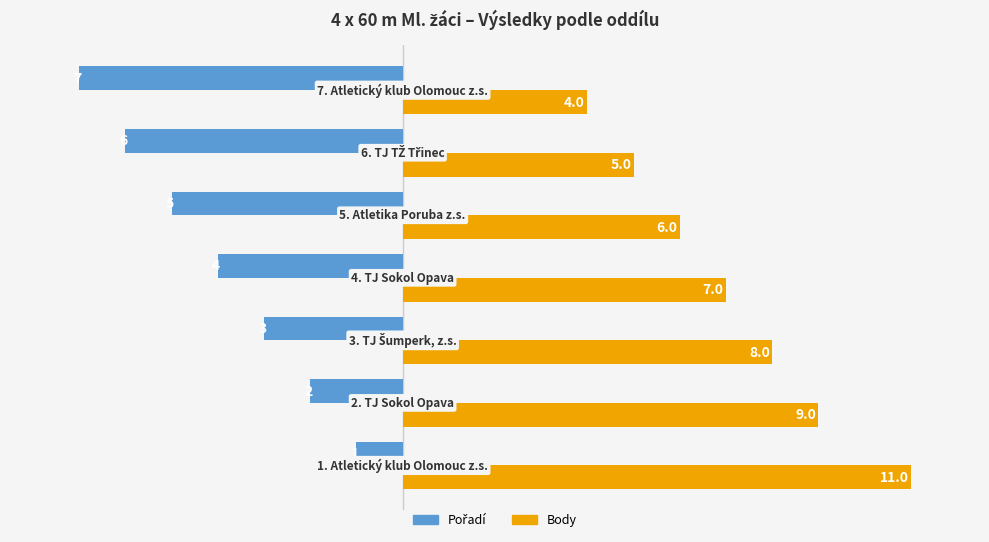

What is the difference between the maximum and minimum values in the Body series?

7